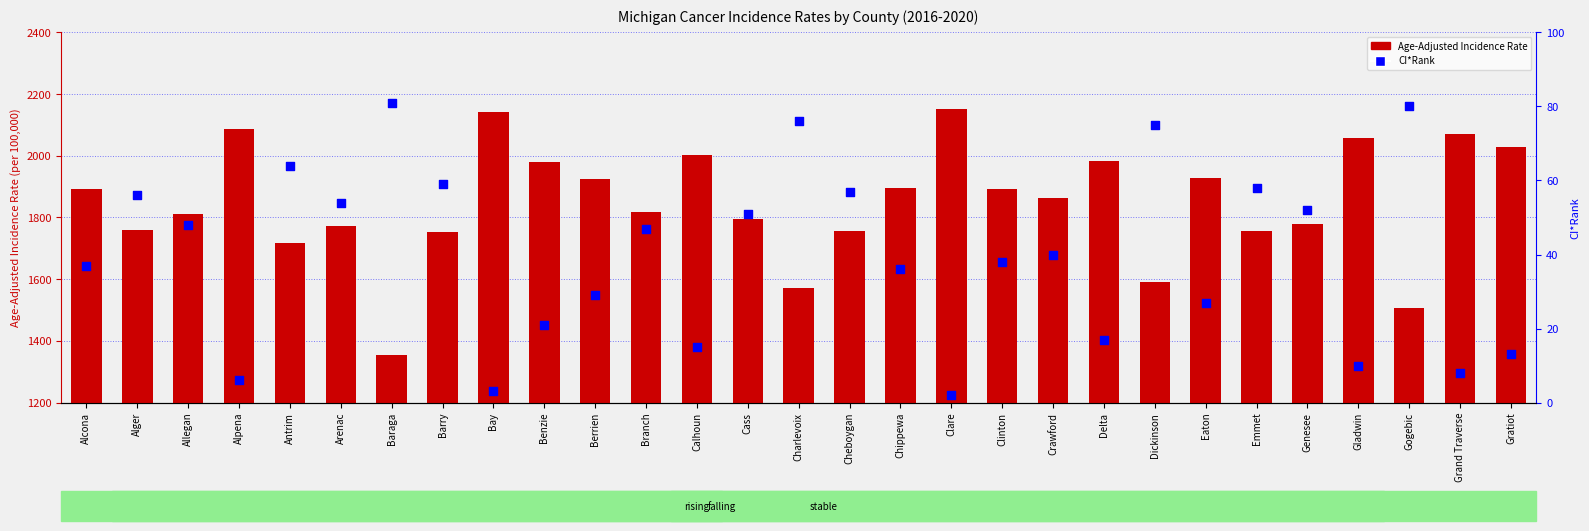

Is the value of CI*Rank at Alger greater than the value of Age-Adjusted Incidence Rate at Barry?

No